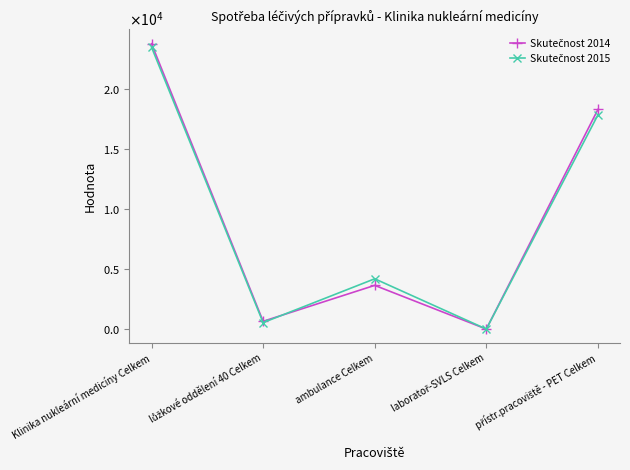

At how many categories does at least one series exceed 20279?

1